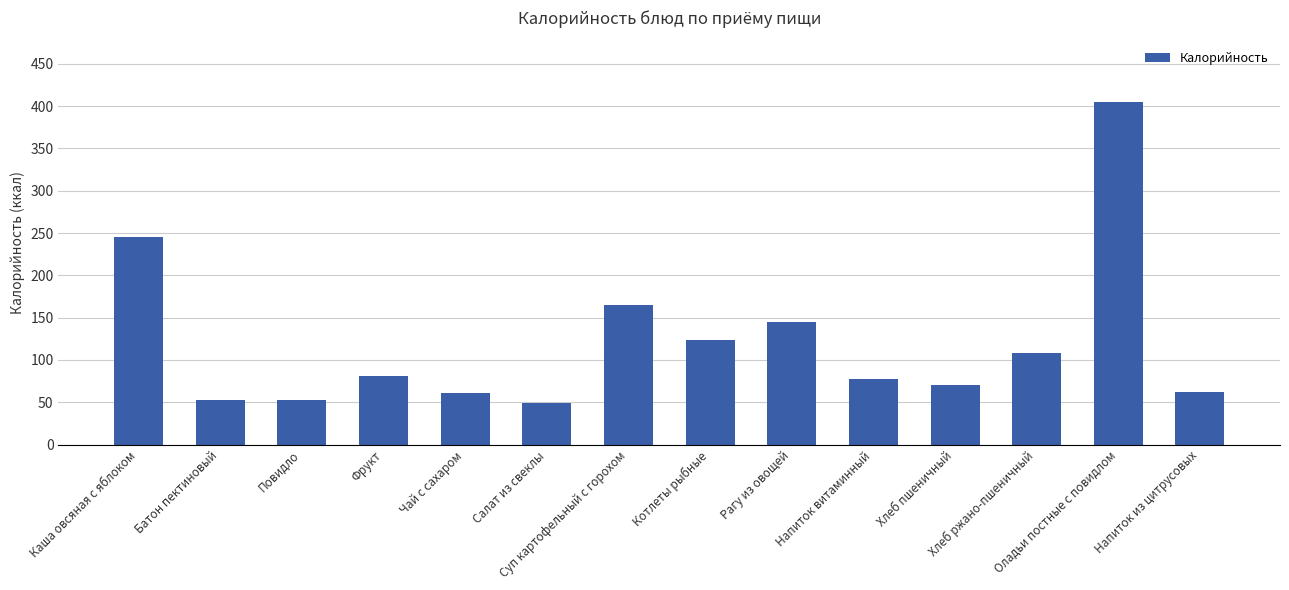

What is the average value?

121.3